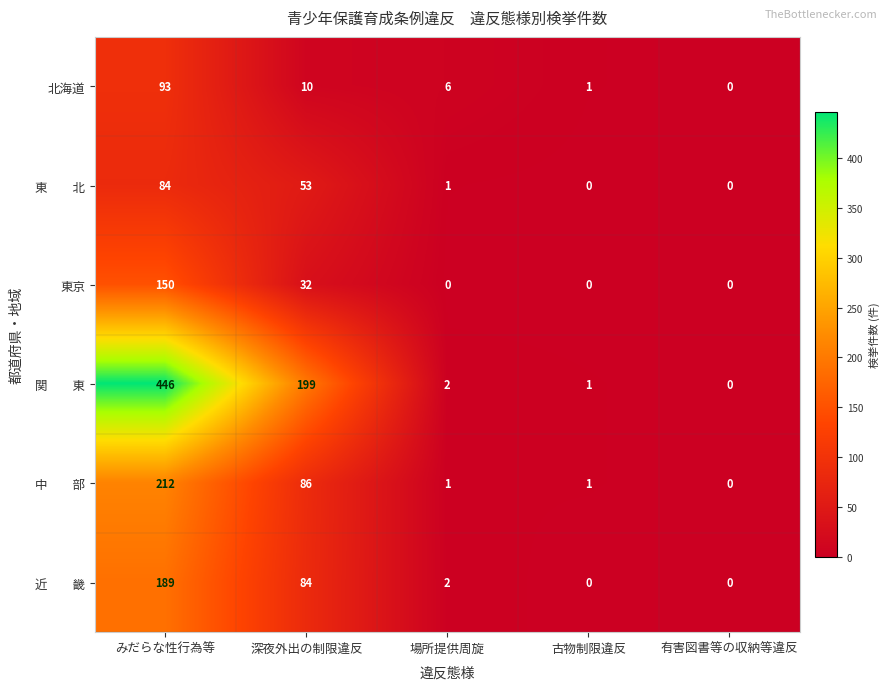

At which category is the sum across all series the highest?

みだらな性行為等